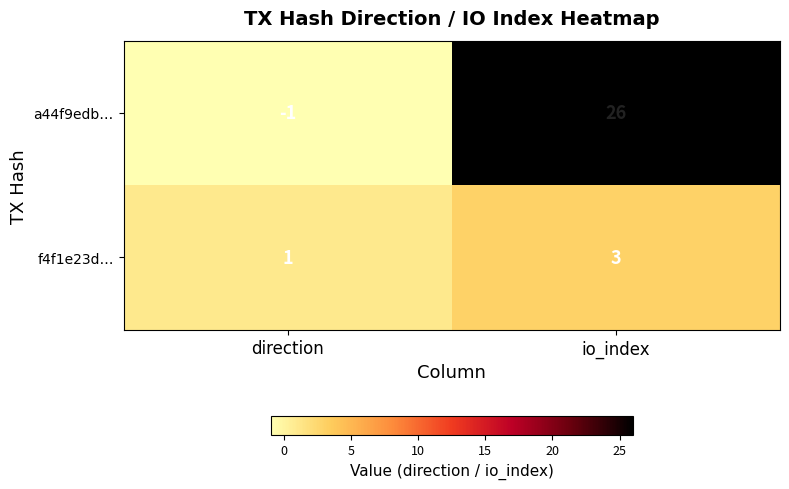

Rank the series at direction from highest to lowest value.

f4f1e23d…, a44f9edb…